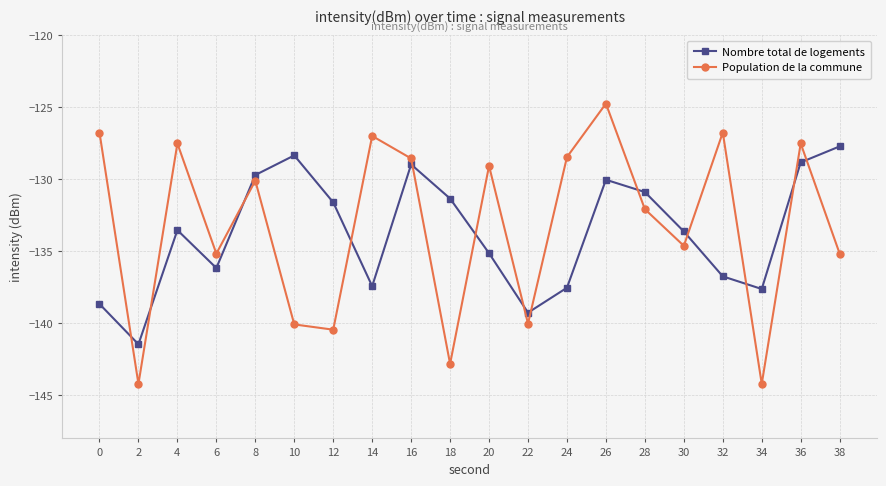

True or false: Population de la commune and Nombre total de logements cross at least once.

True